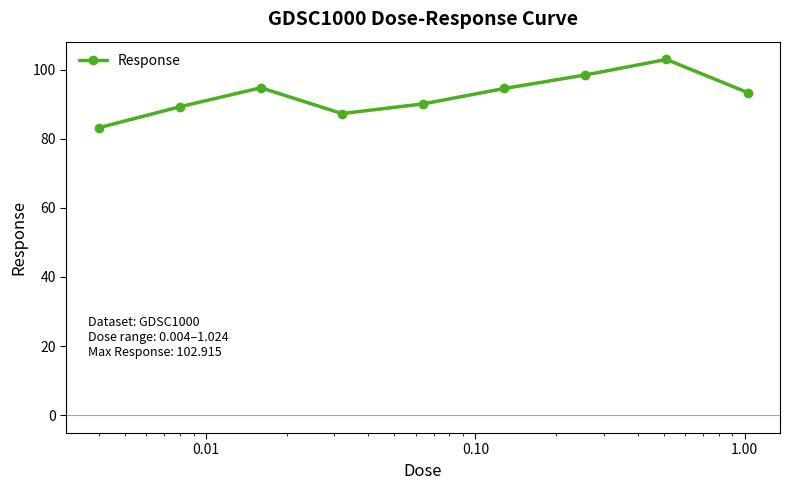

What is the greatest value displayed?

102.9